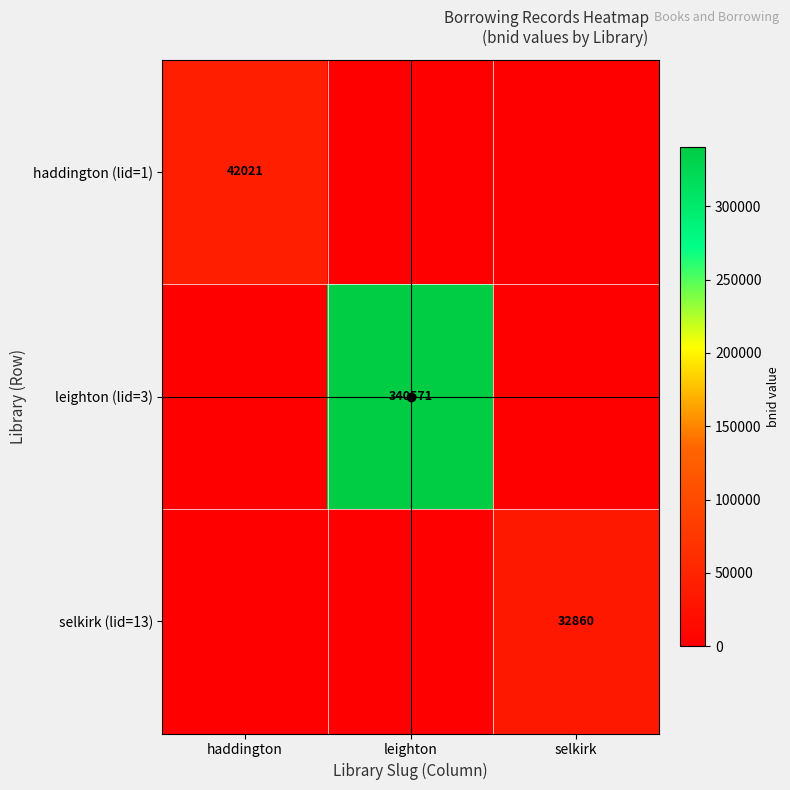

Is it true that selkirk (lid=13) equals 57838 at selkirk?

False